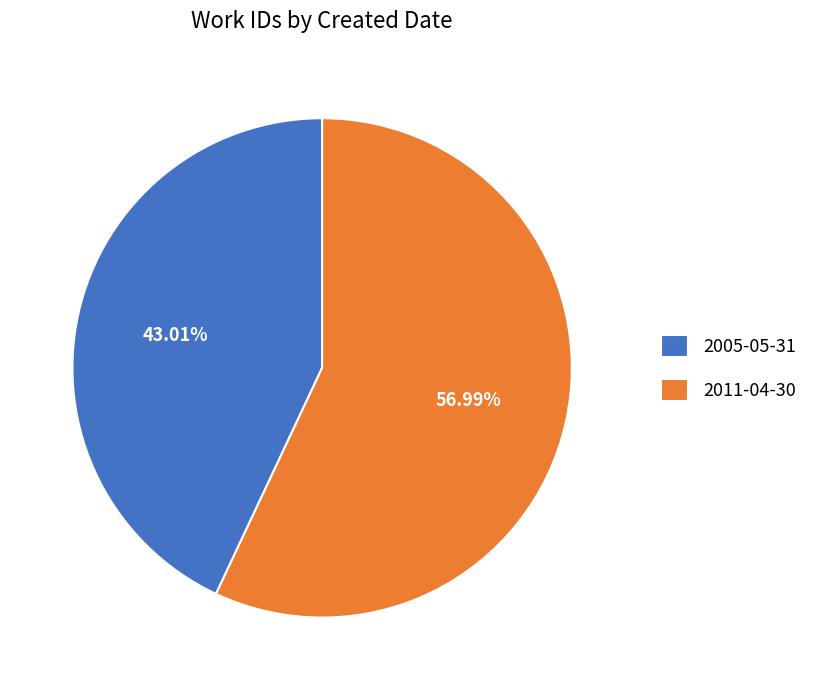

Approximately how many times larger is the value at 2011-04-30 compared to 2005-05-31?

1.3